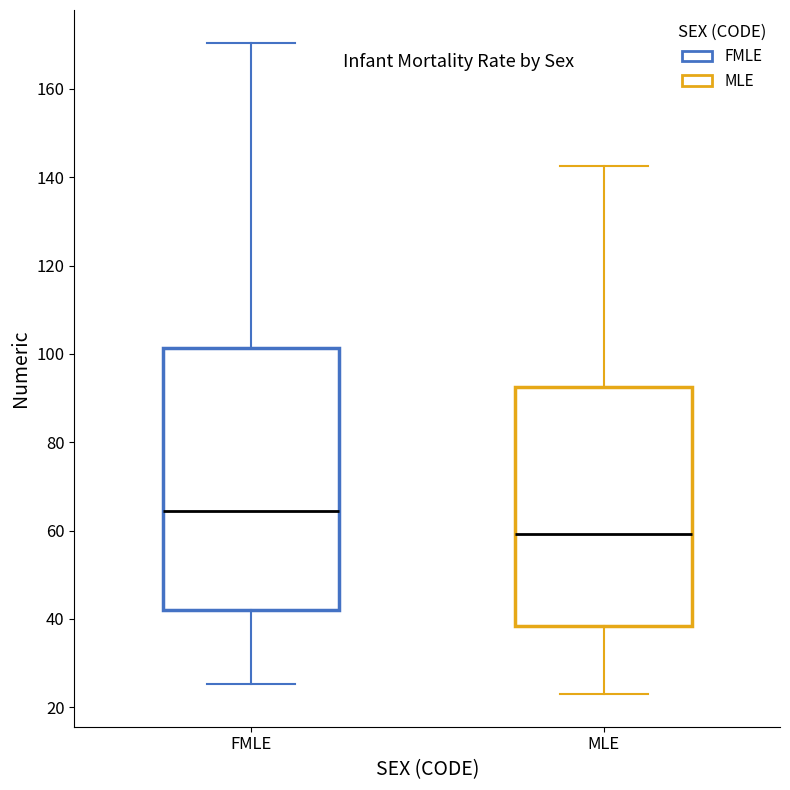

Where does the median line of the box for MLE sit on the y-axis? The values are not printed on the chart, so give them approximately, as read against the axis.

60